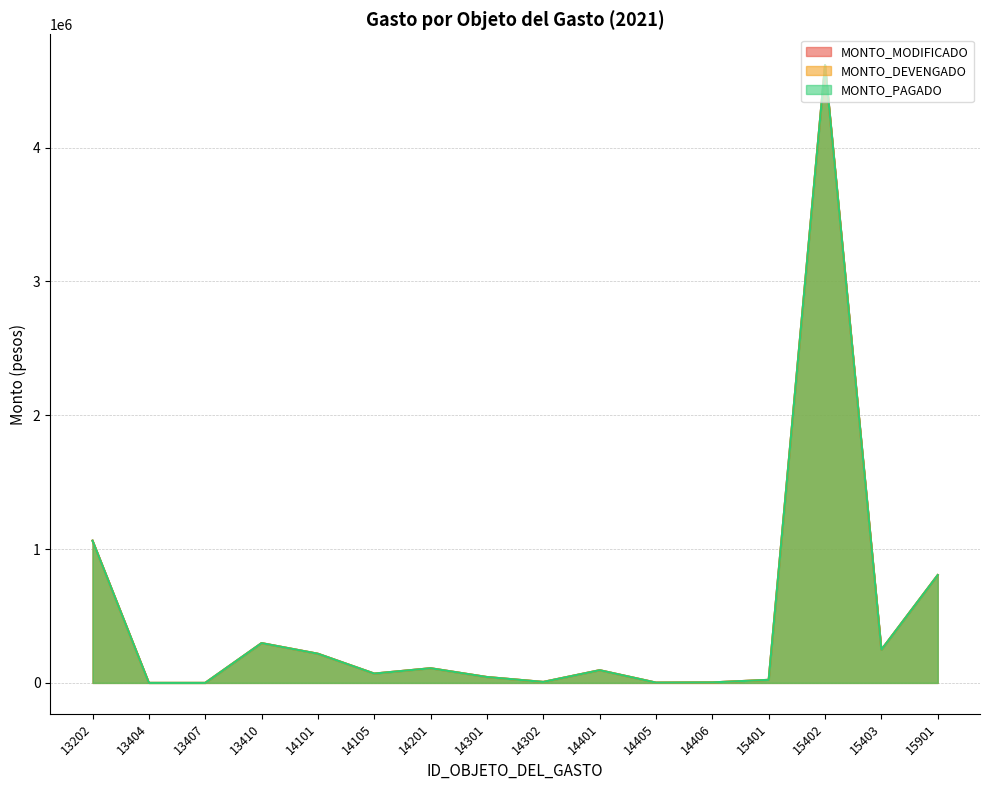

True or false: MONTO_MODIFICADO and MONTO_DEVENGADO cross at least once.

False